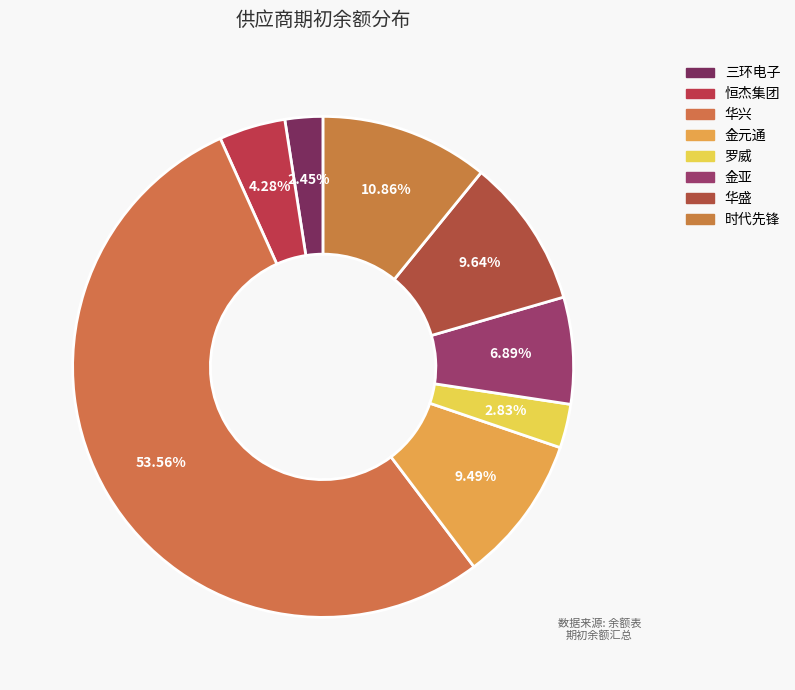

How many segments does this pie chart have?

8